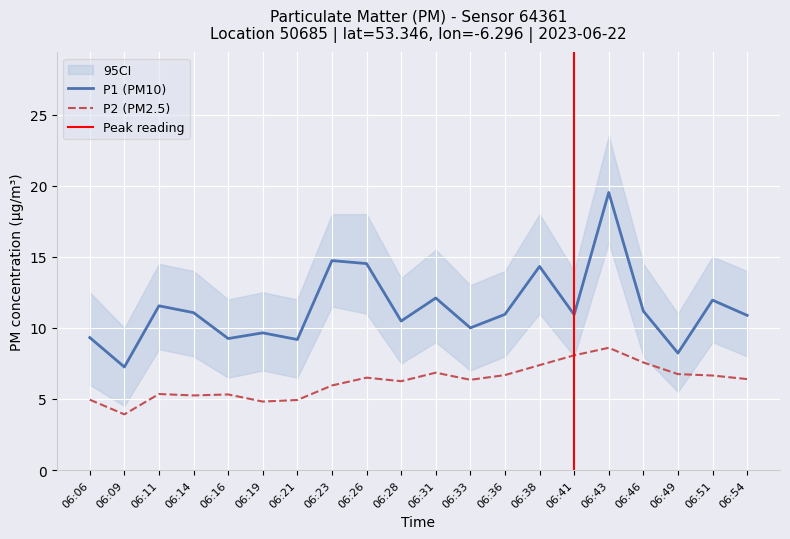

At which label is P1 closest to 13?

06:31